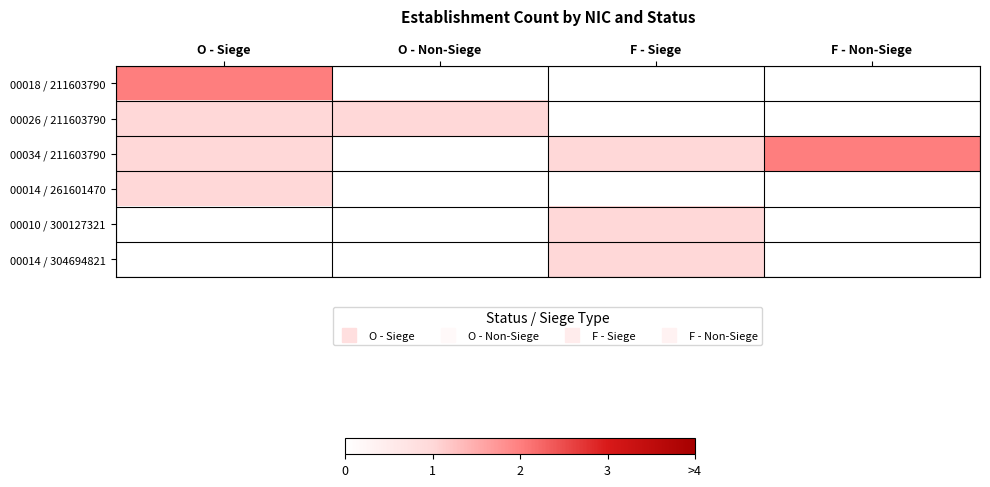

Which series has the widest spread of values?

00018 / 211603790